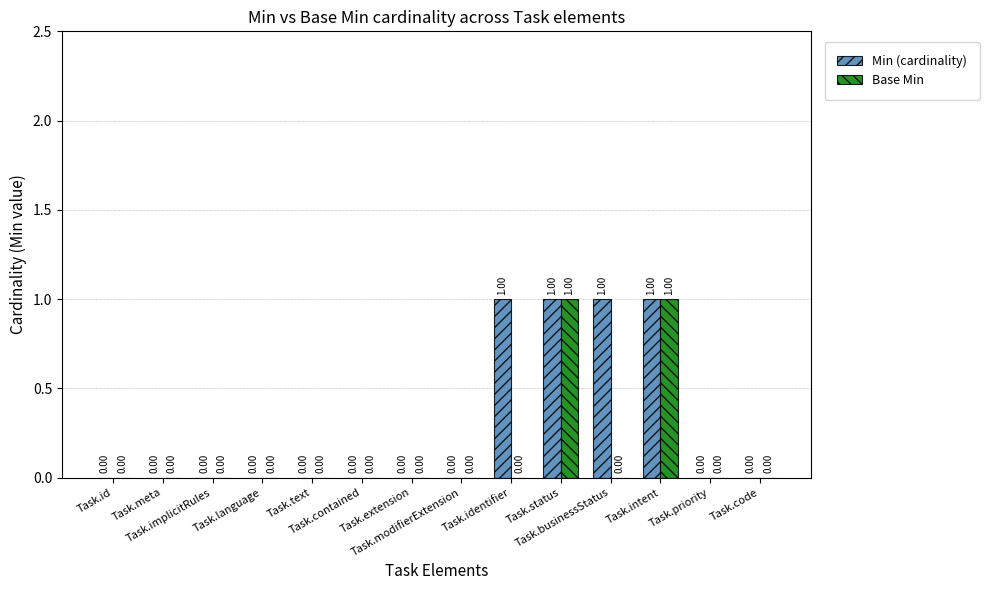

True or false: Base Min has a value of 0 at Task.extension.

True